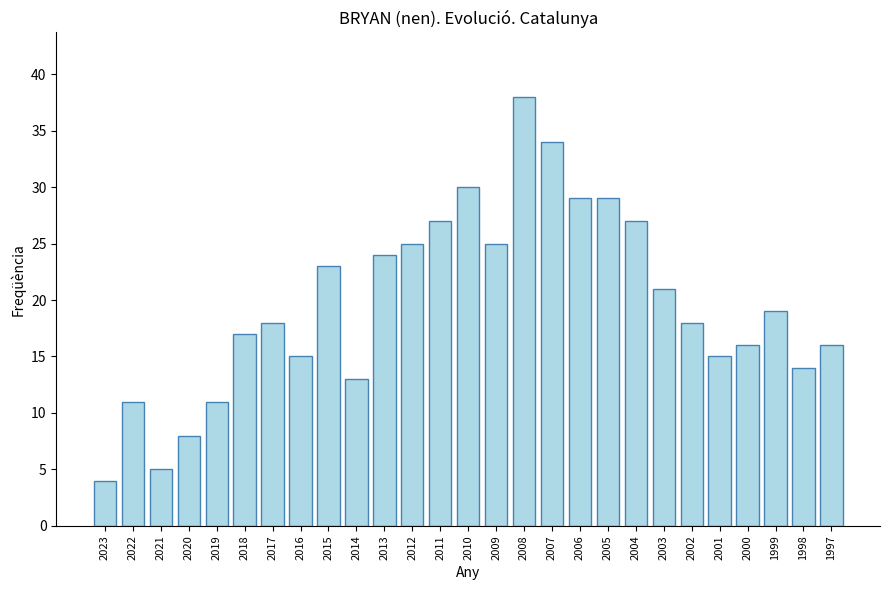

Which label corresponds to the largest value in the chart?

2008